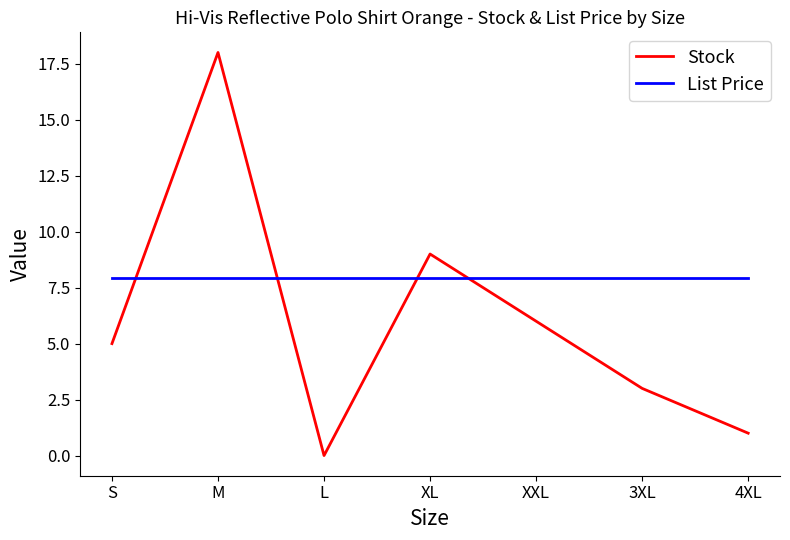

True or false: List Price and Stock intersect in this chart.

True